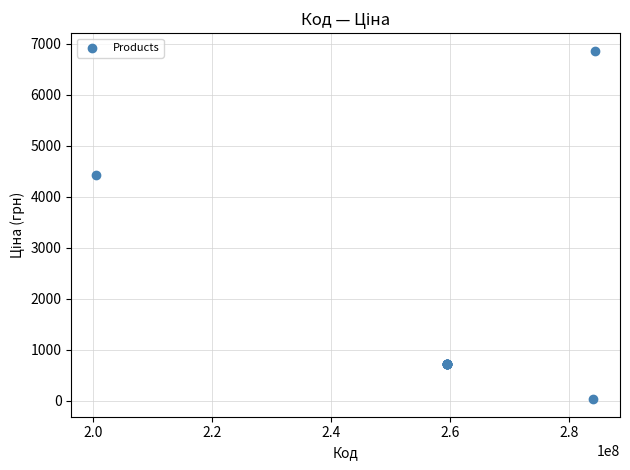

What Y value in the scatter plot is closest to 3450?

4429.1